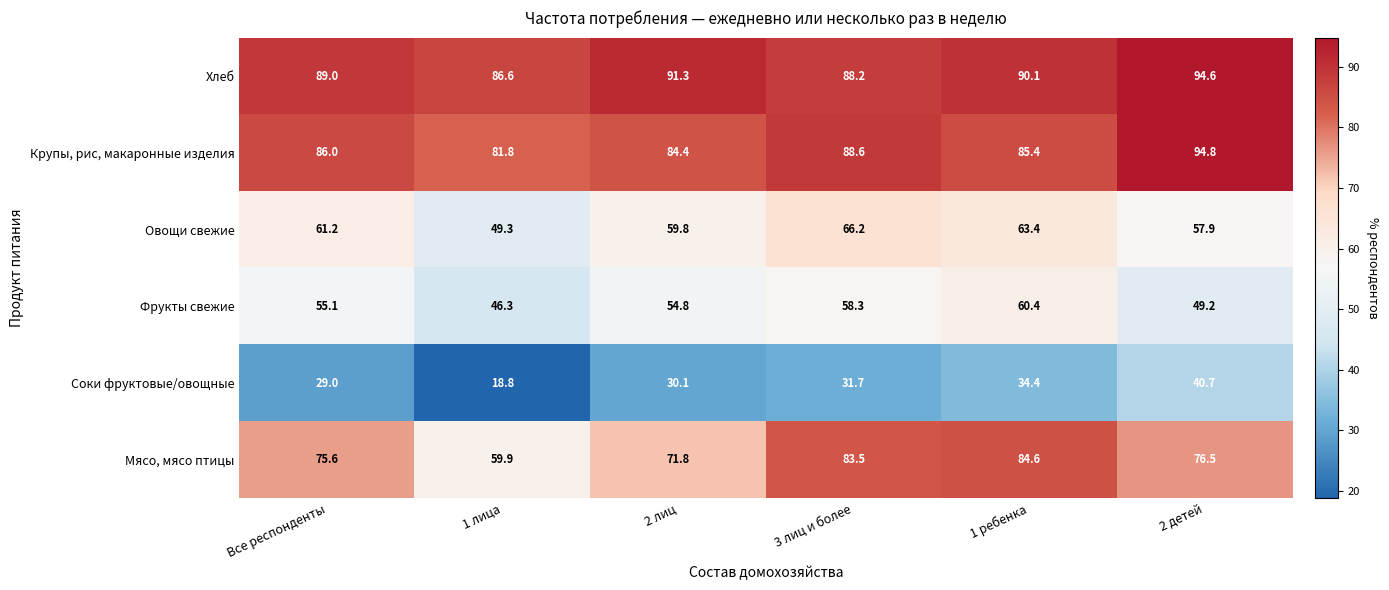

What is the sum of the Соки фруктовые/овощные values at 1 ребенка and 2 лиц?

64.5